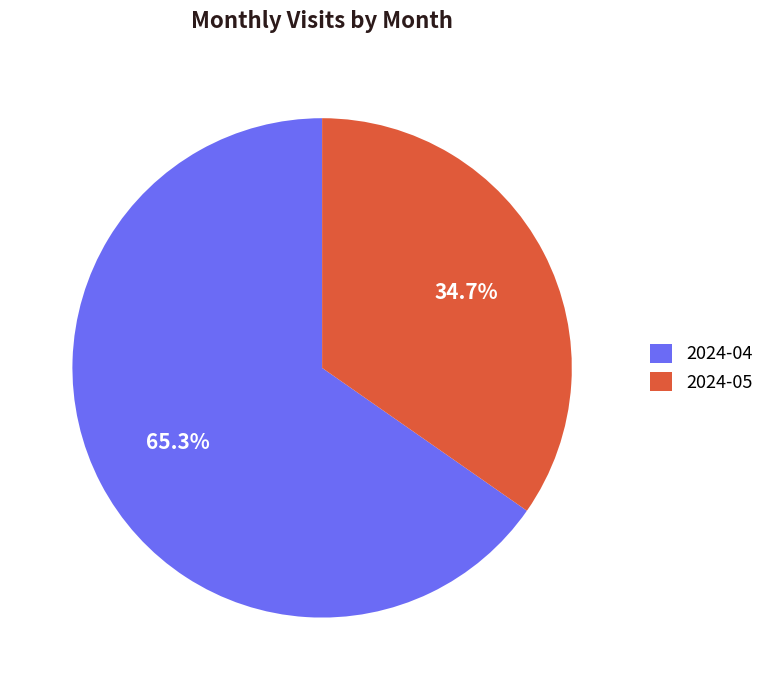

Rank the categories by value from highest to lowest.

2024-04, 2024-05